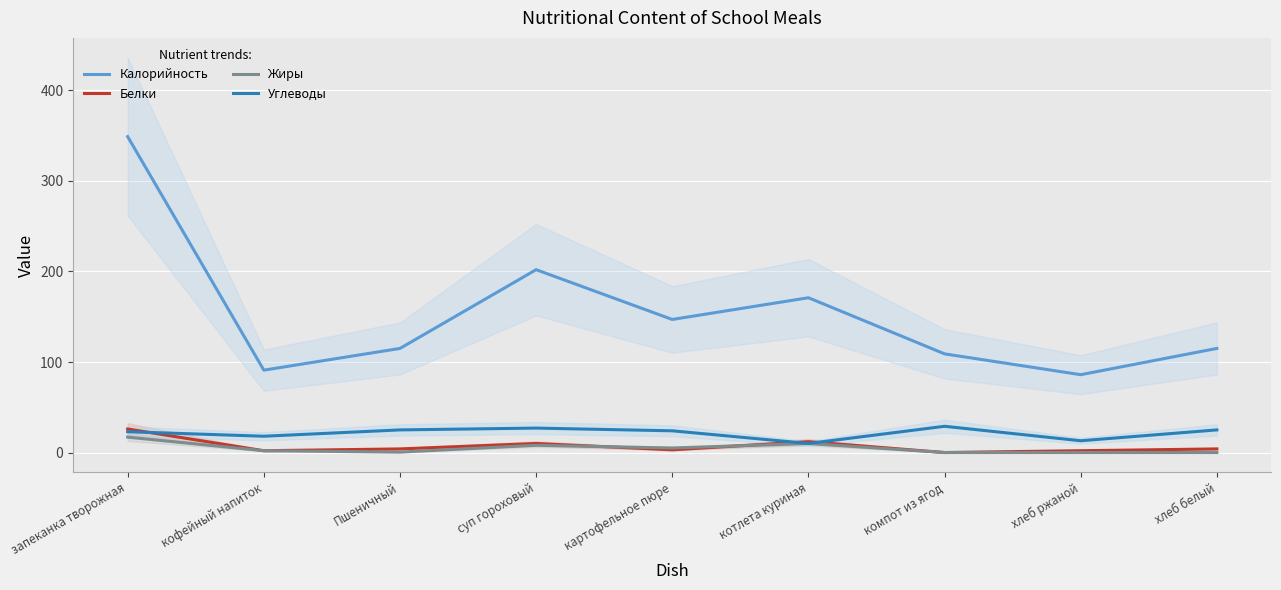

True or false: Жиры and Калорийность cross at least once.

False